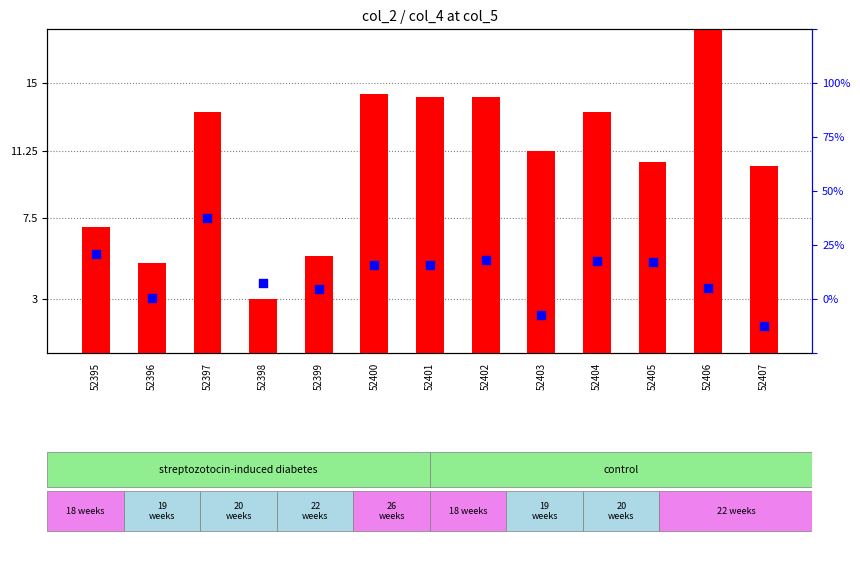

What is the total value across all series at 52406?

21.6